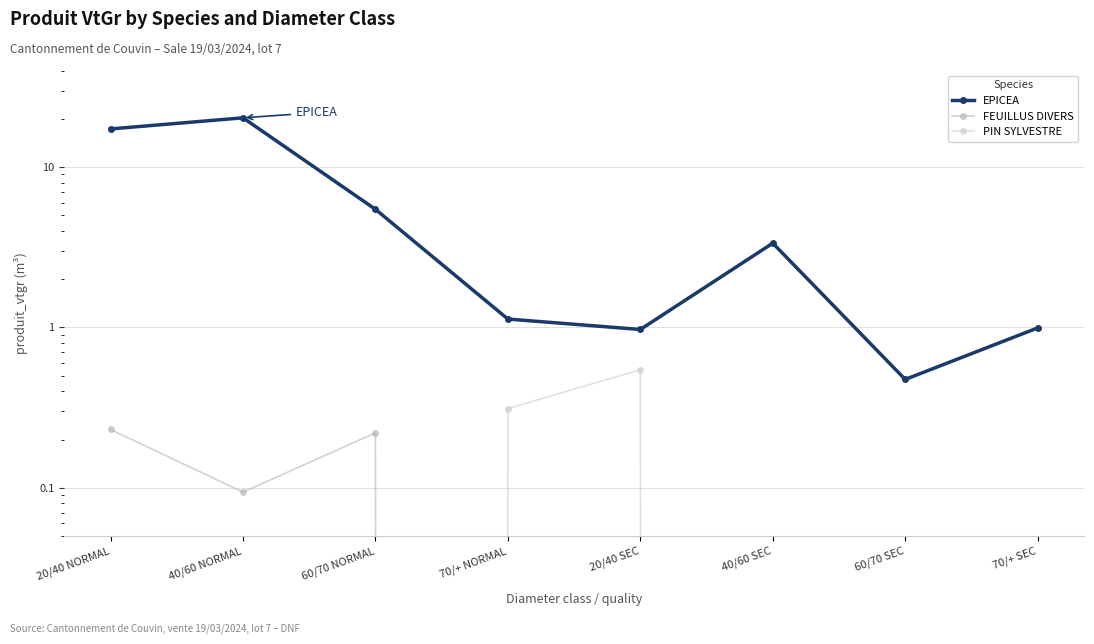

Is the value of EPICEA at 20/40 SEC greater than the value of PIN SYLVESTRE at 20/40 NORMAL?

Yes